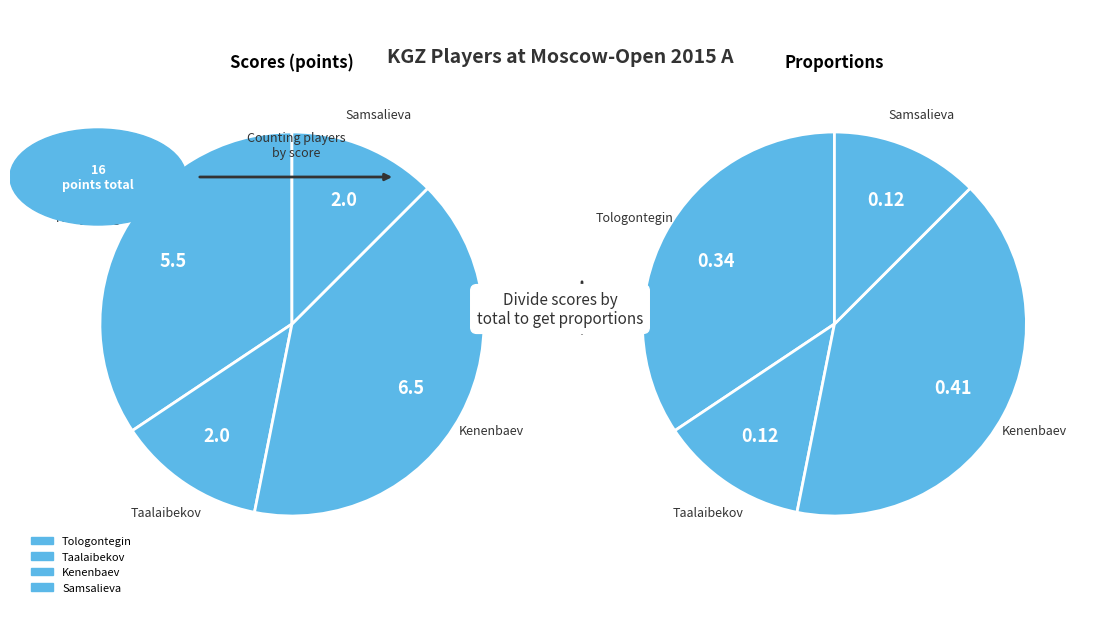

Combined, what portion of the pie is Taalaibekov Tagir and Tologontegin Semetey?

46.9%